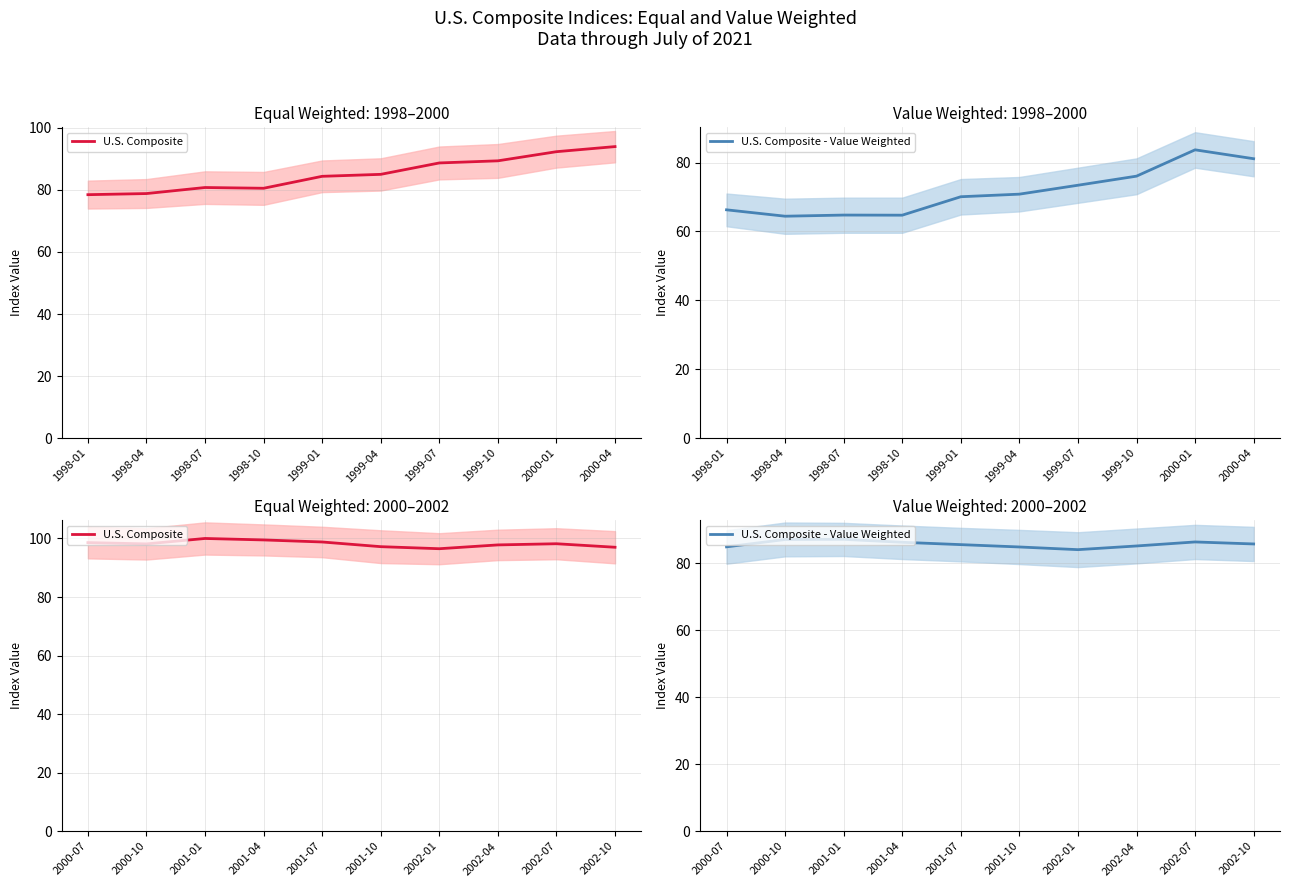

Between 2001-07 and 2002-01, which series saw the biggest shift?

U.S. Composite